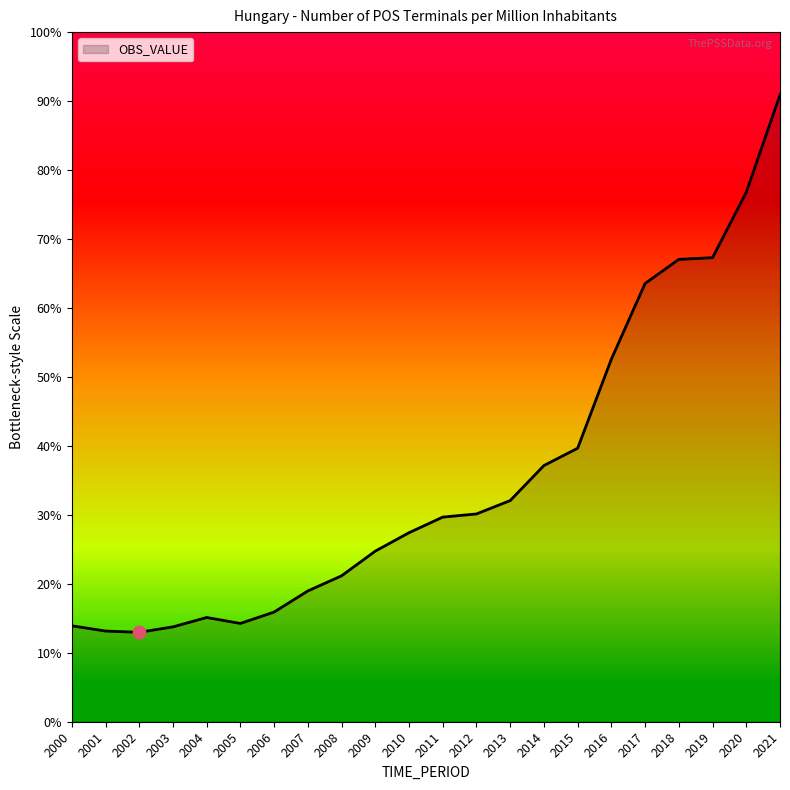

Does the chart have visible grid lines?

No